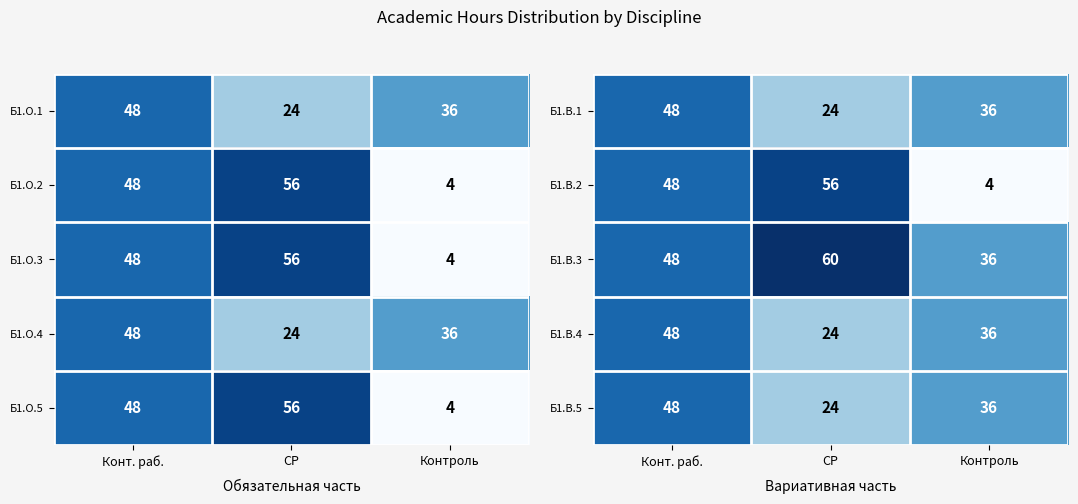

What is the spread (max minus min) of values at СР?

36